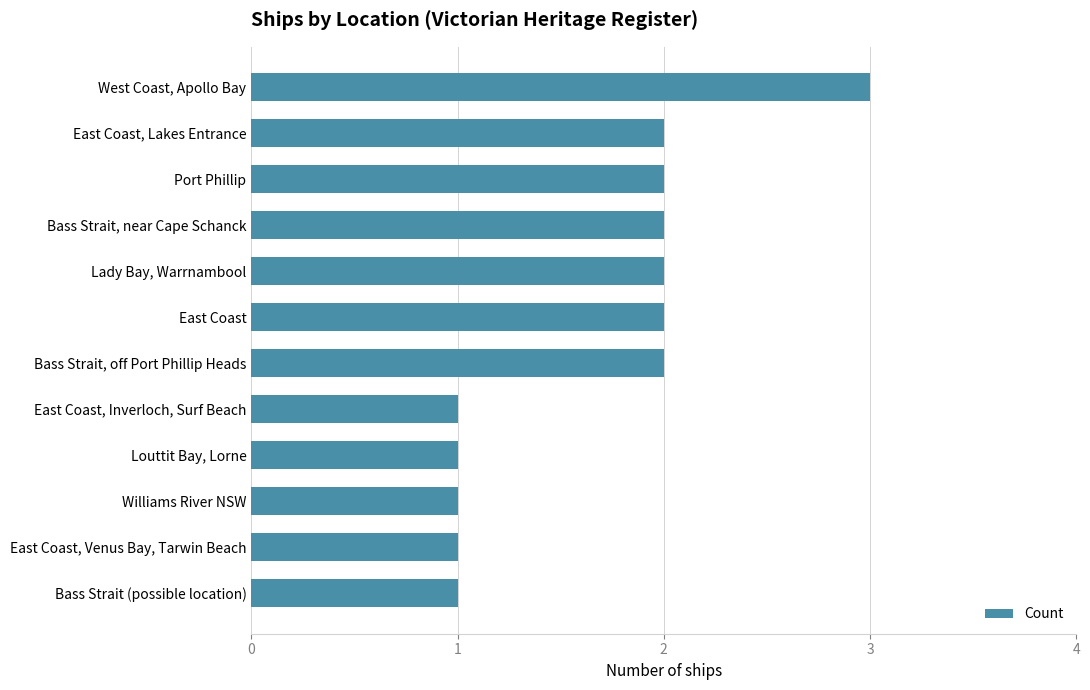

The chart shows a value of 1 at East Coast, Inverloch, Surf Beach. True or false?

True